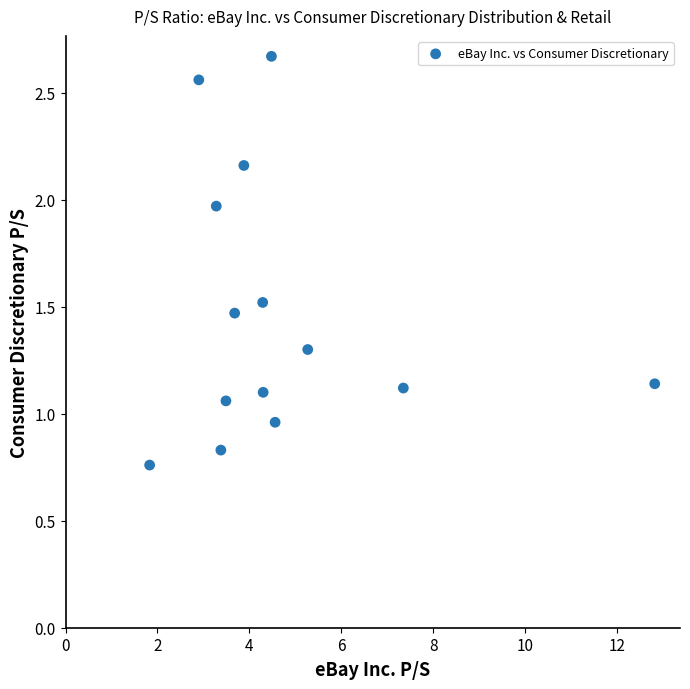

What is the range of Y values (max minus min)?

1.9